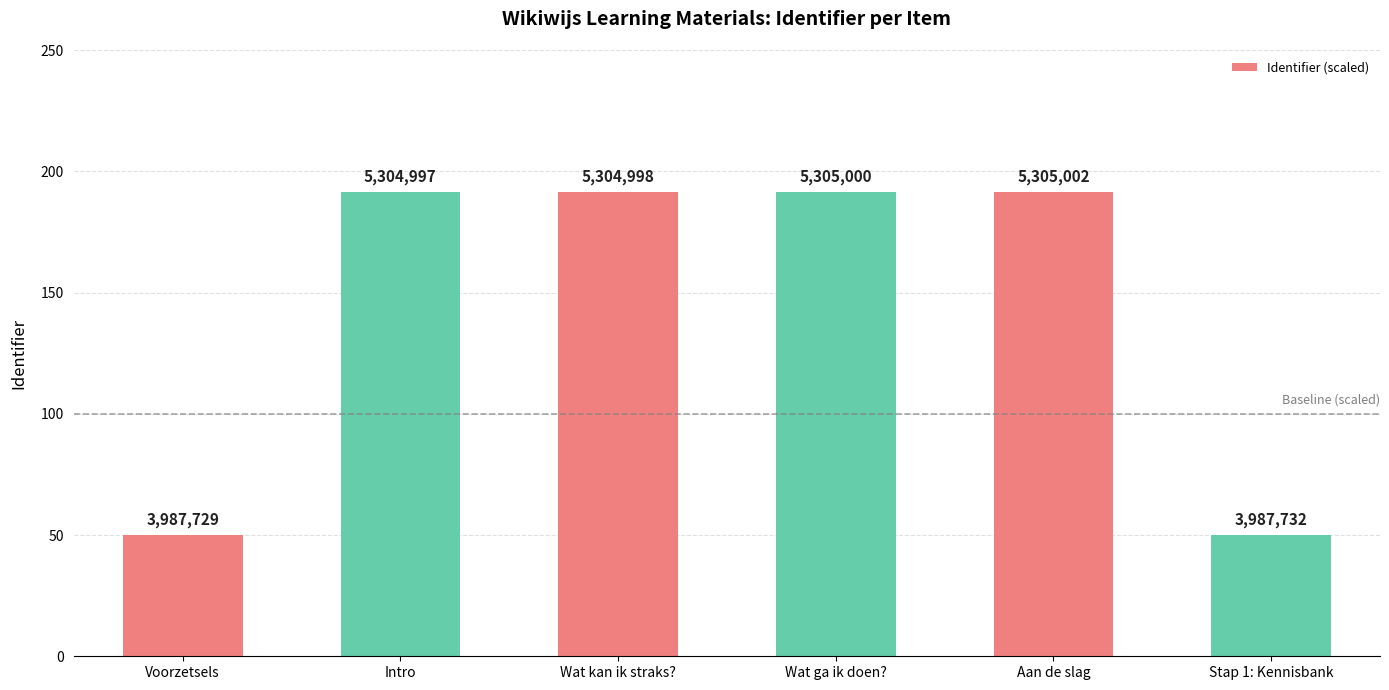

List the labels in order of value, largest first.

Aan de slag, Wat ga ik doen?, Wat kan ik straks?, Intro, Stap 1: Kennisbank, Voorzetsels